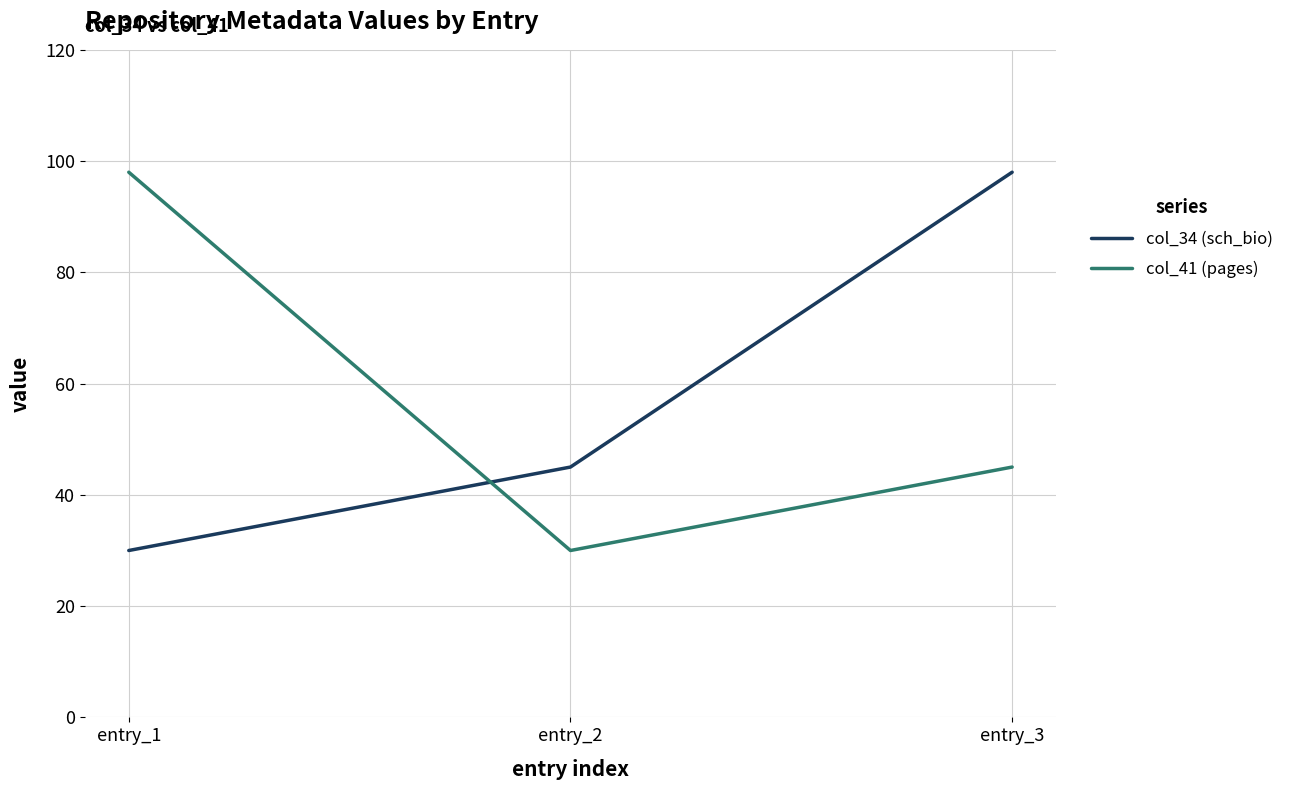

How many values in the col_41 (pages) series are below 45?

1